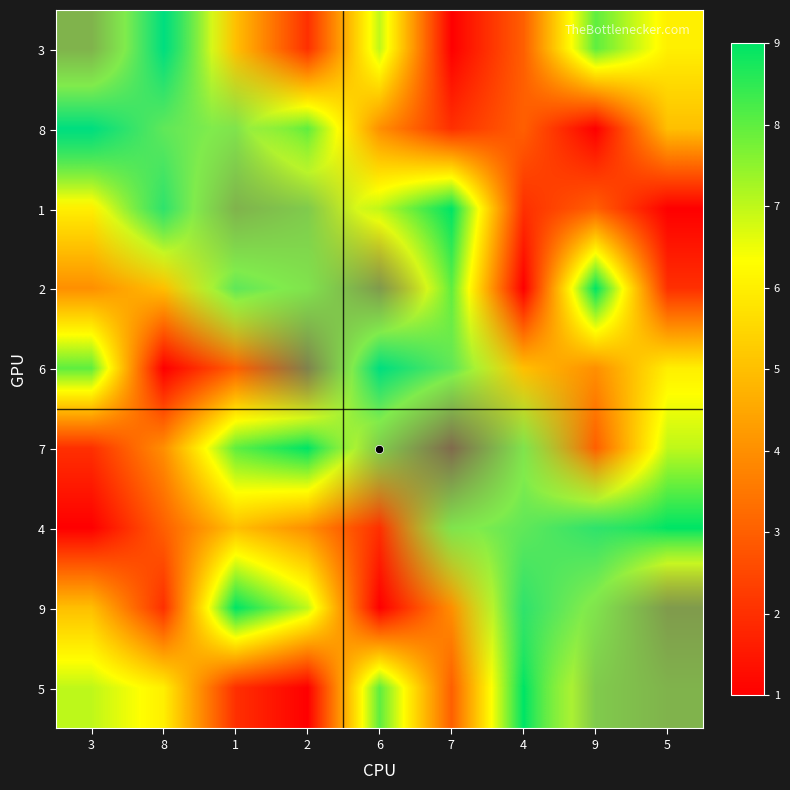

Count the number of categories in the chart.

9